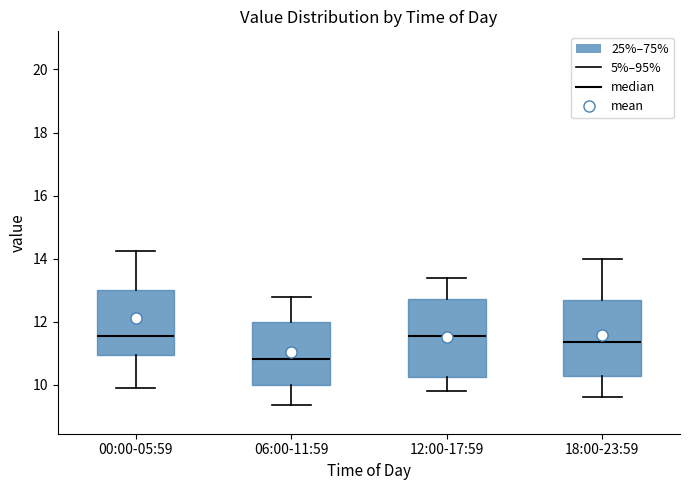

Which box has the lowest median line?

06:00-11:59